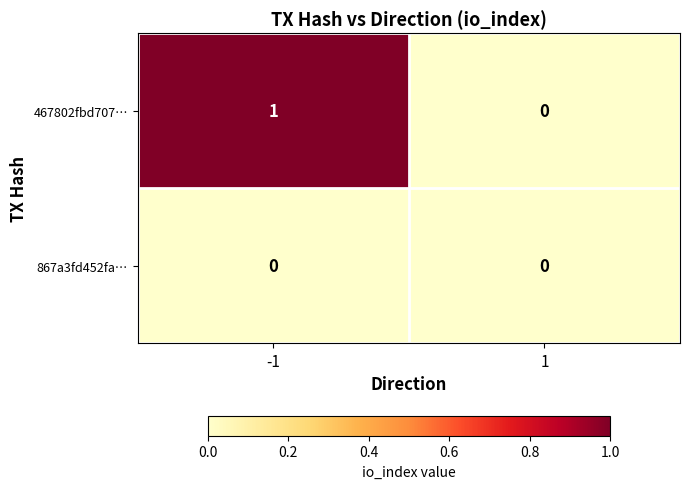

List the series in order of their overall mean, highest first.

467802fbd707…, 867a3fd452fa…